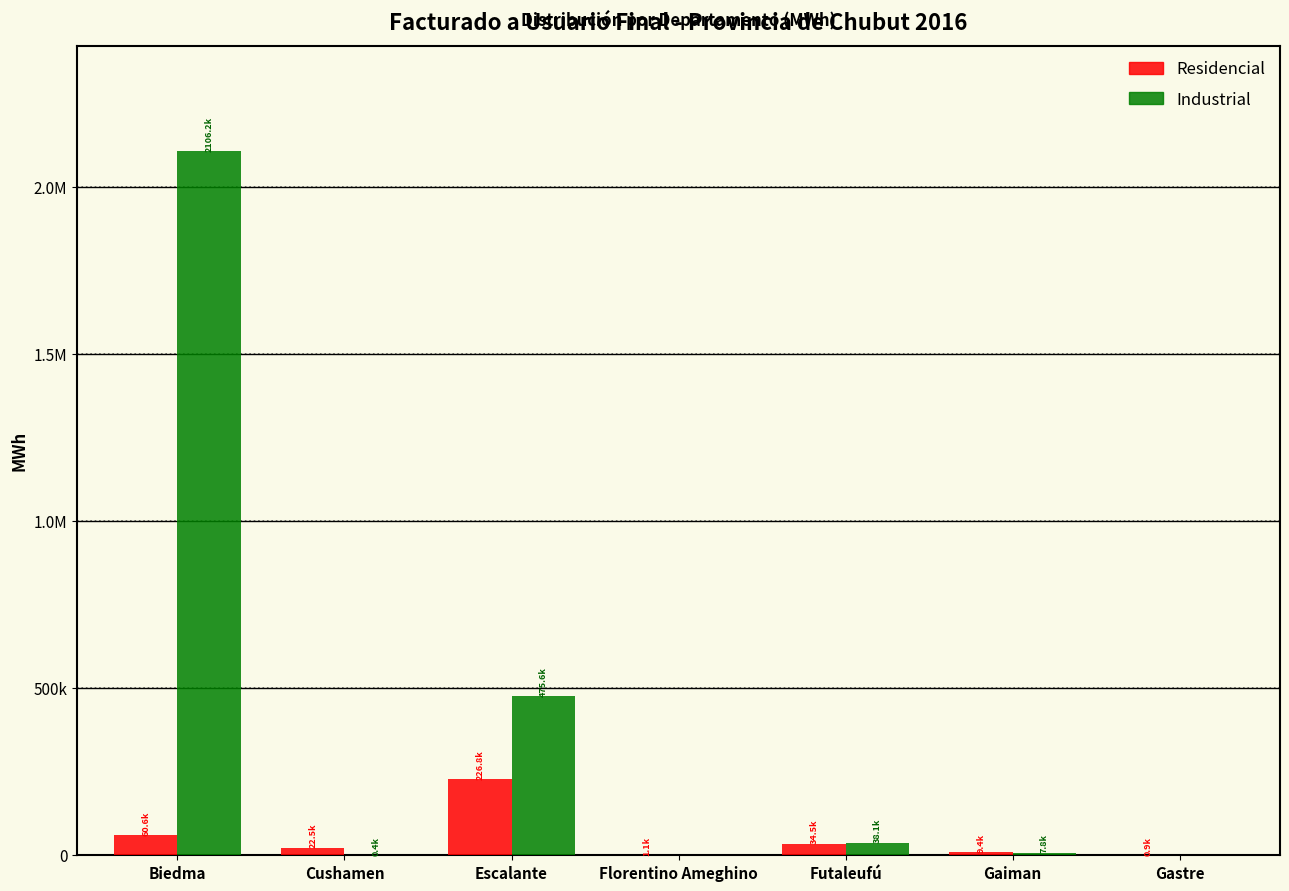

What are all the series names shown in the legend?

Residencial, Industrial